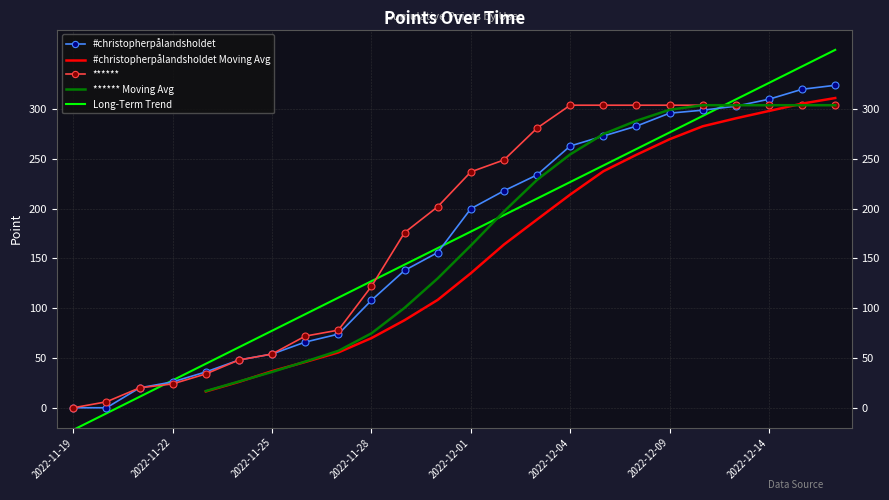

At how many categories does at least one series exceed 203?

12